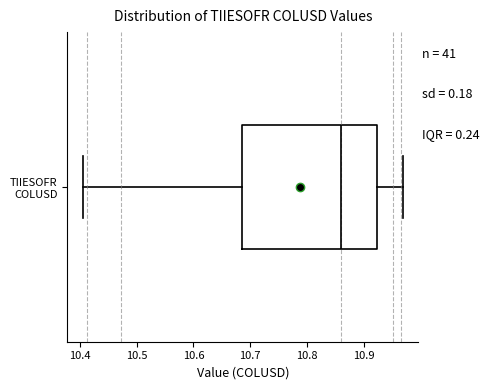

Where is the right edge of the box for TIIESOFR COLUSD on the x-axis? The values are not printed on the chart, so give them approximately, as read against the axis.

10.92